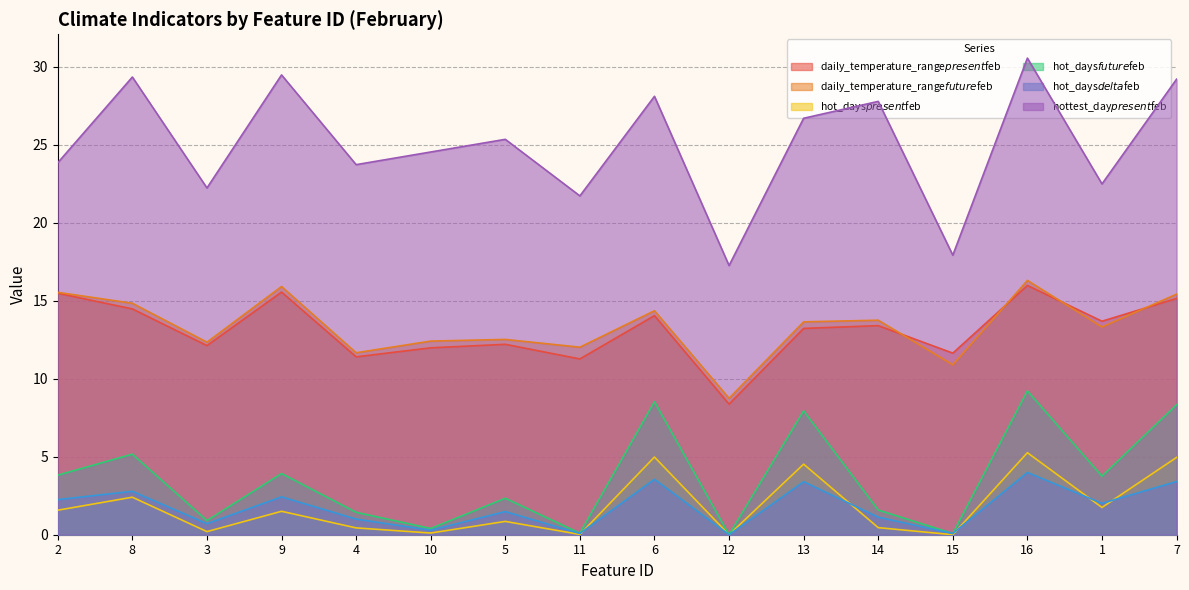

Count the number of categories in the chart.

16